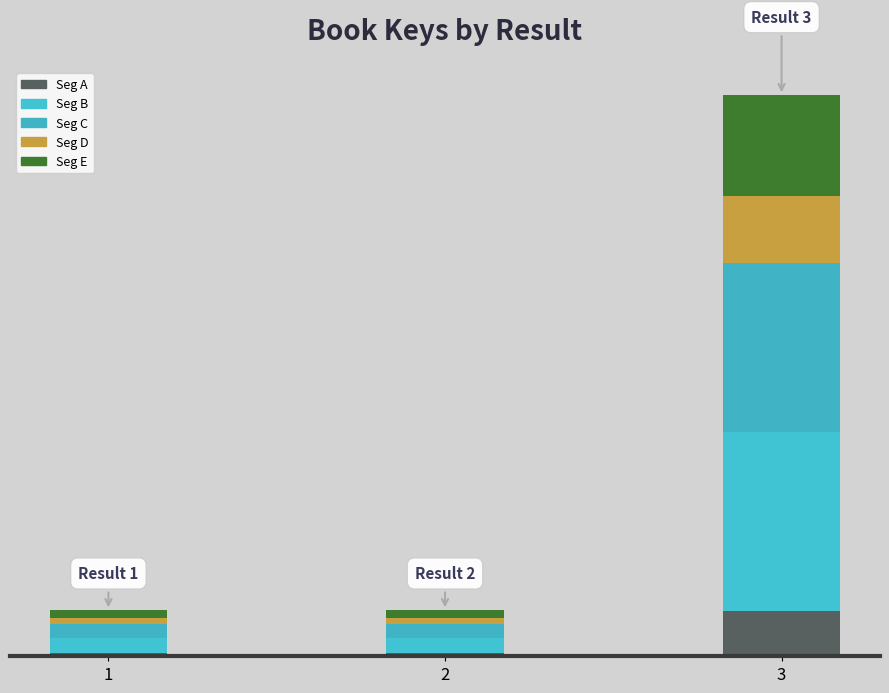

What is the difference between the maximum and minimum values in the Seg B series?

622075947.2